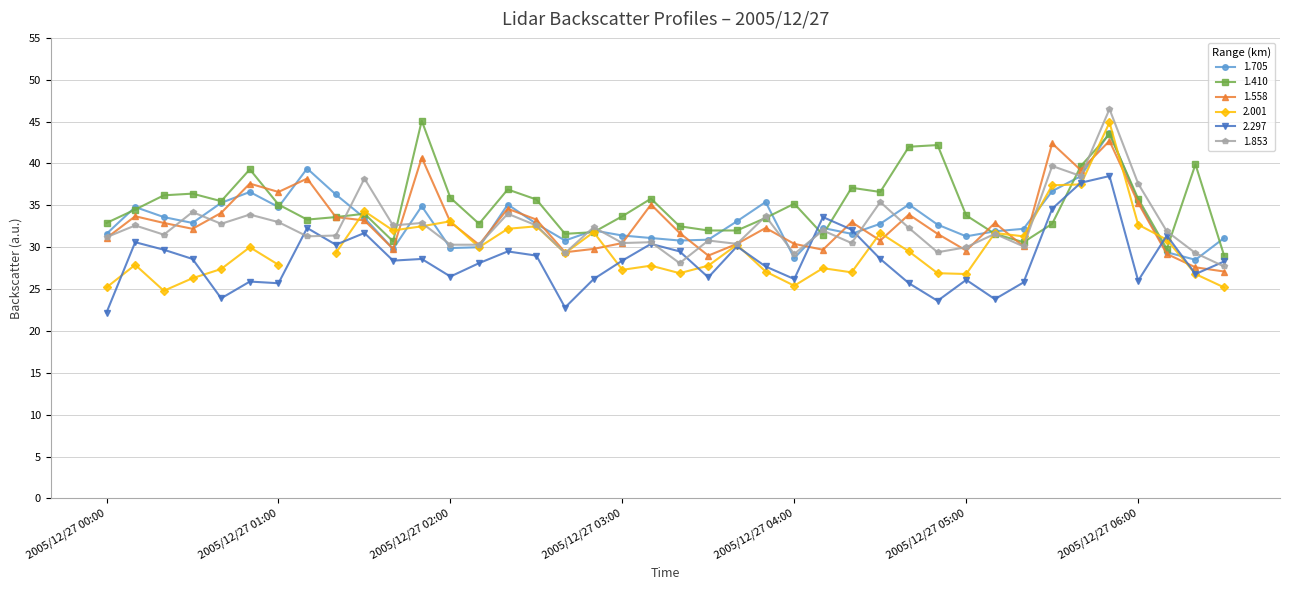

How many values in the 1.705 series exceed 32?

23